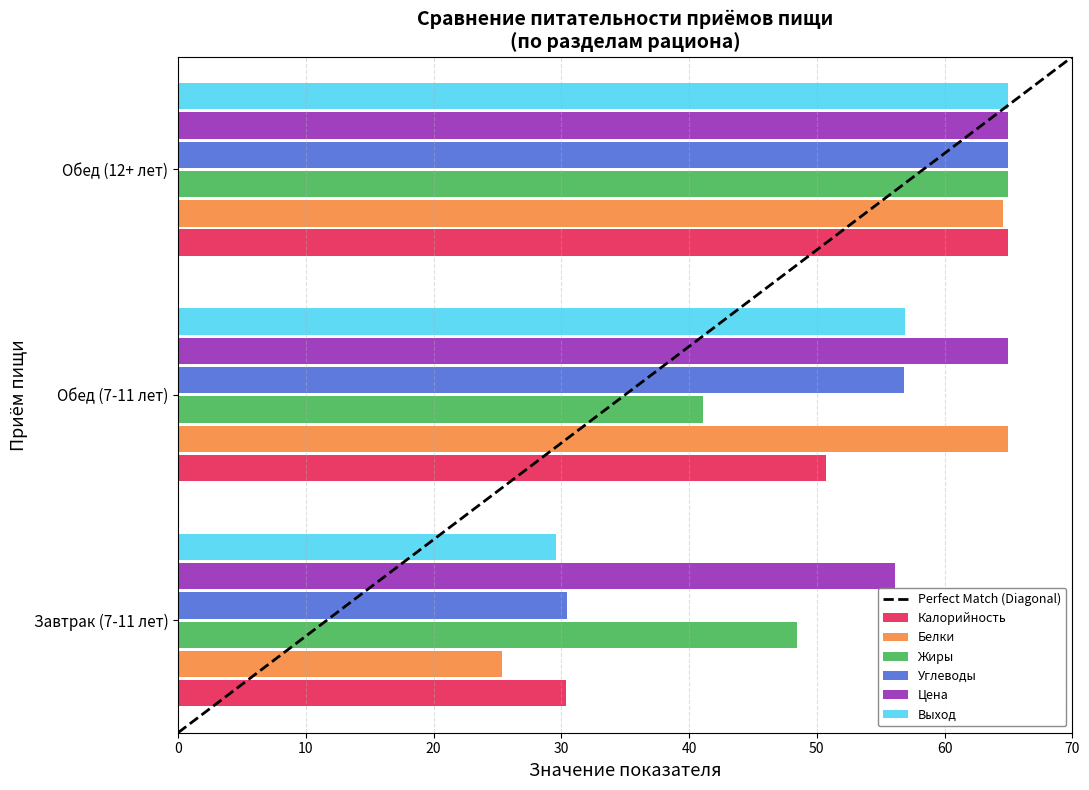

What is the difference between the highest and lowest values at Завтрак (7-11 лет)?

30.8